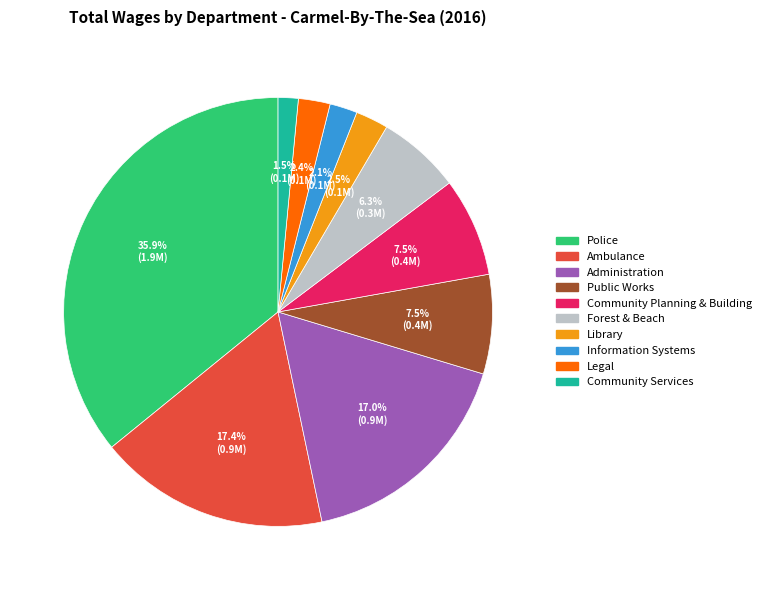

How much of the chart is everything except Administration?

83.0%